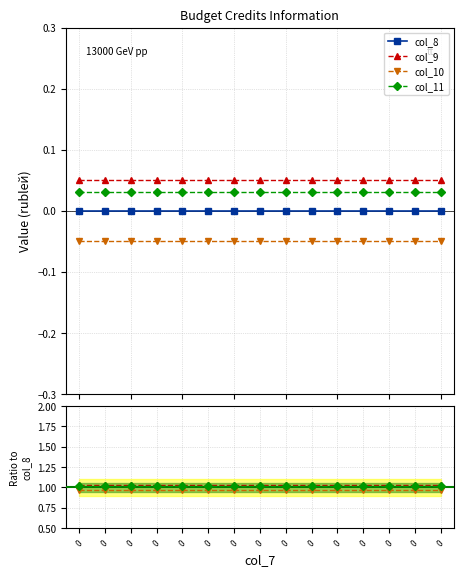

True or false: col_11 has a value of 1.5 at 0.

False